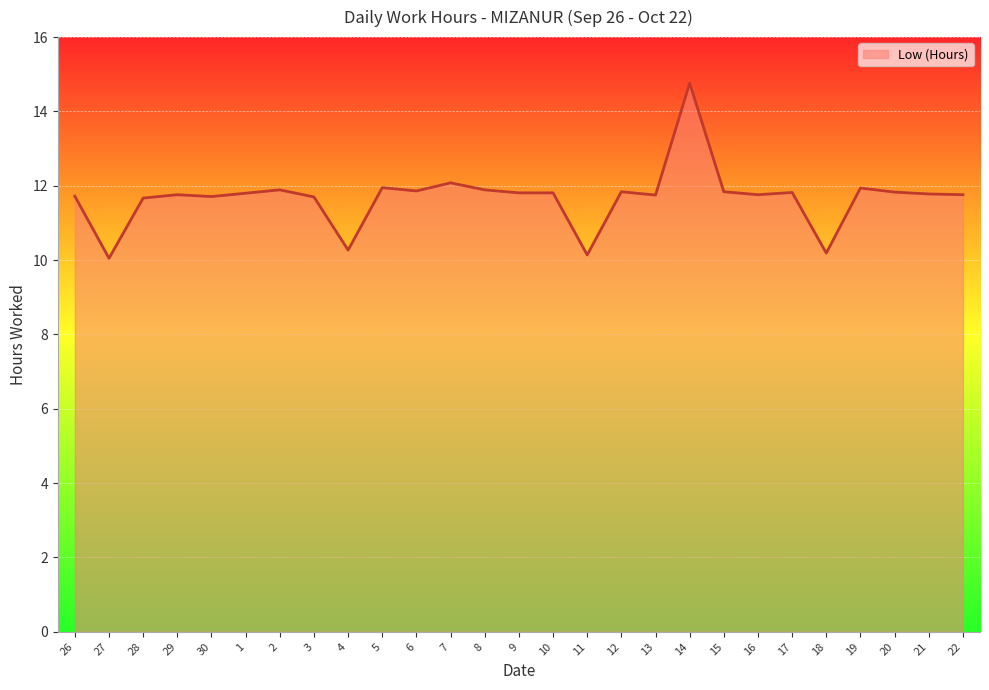

What position from the right is 30?

23